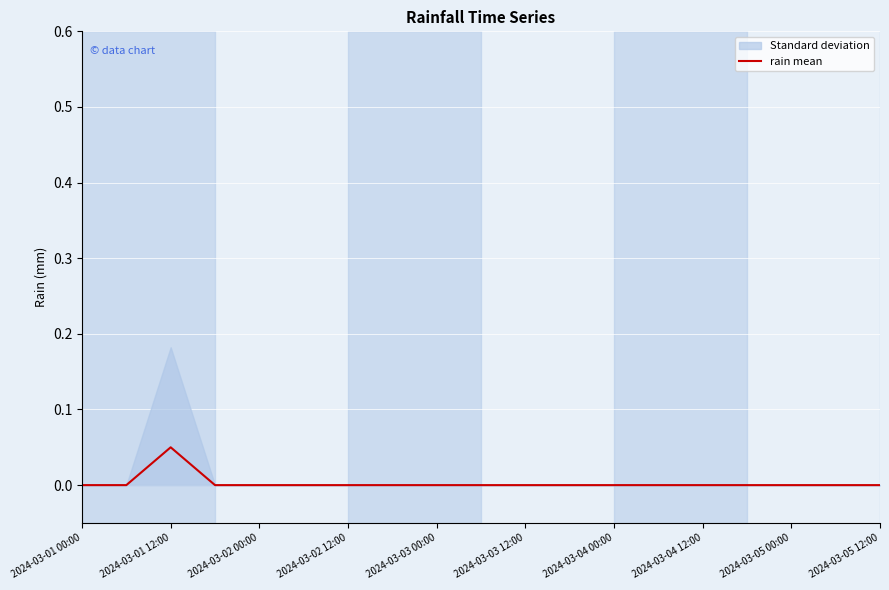

What is the sum of all values?

0.1